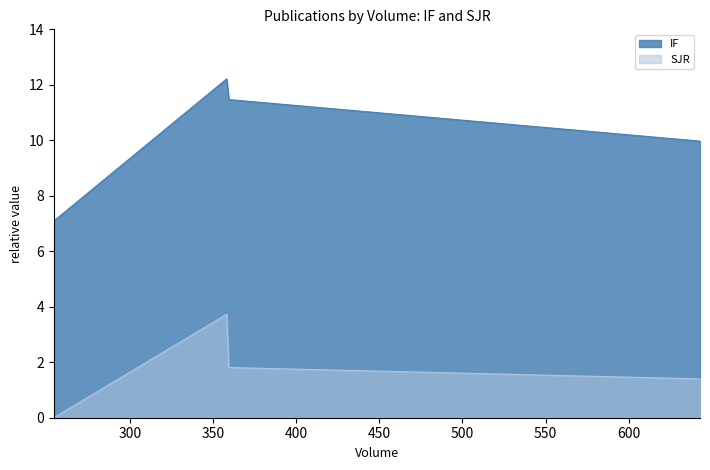

Which series has the largest range (max minus min)?

IF